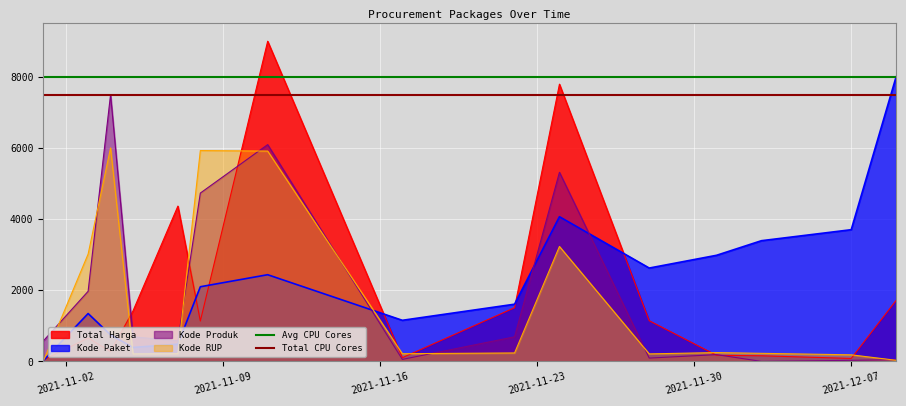

How many lines are shown in the chart?

2